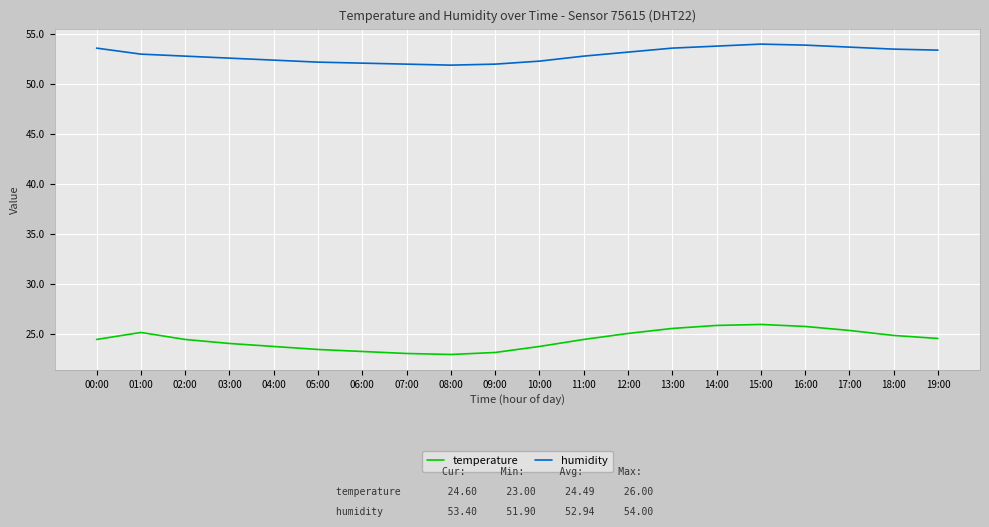

Count the number of data series in this chart.

2